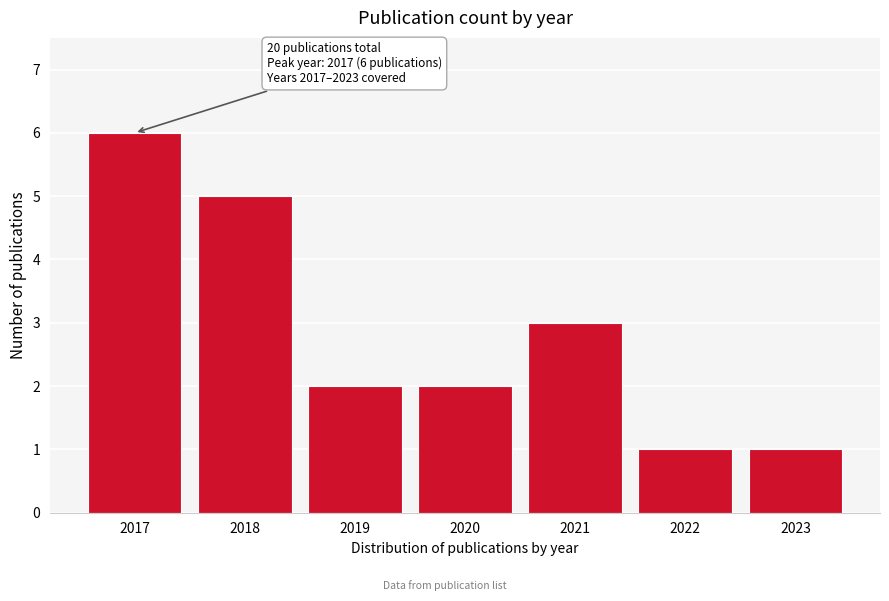

Reading left to right, transcribe all the data shown in this chart.

6	5	2	2	3	1	1